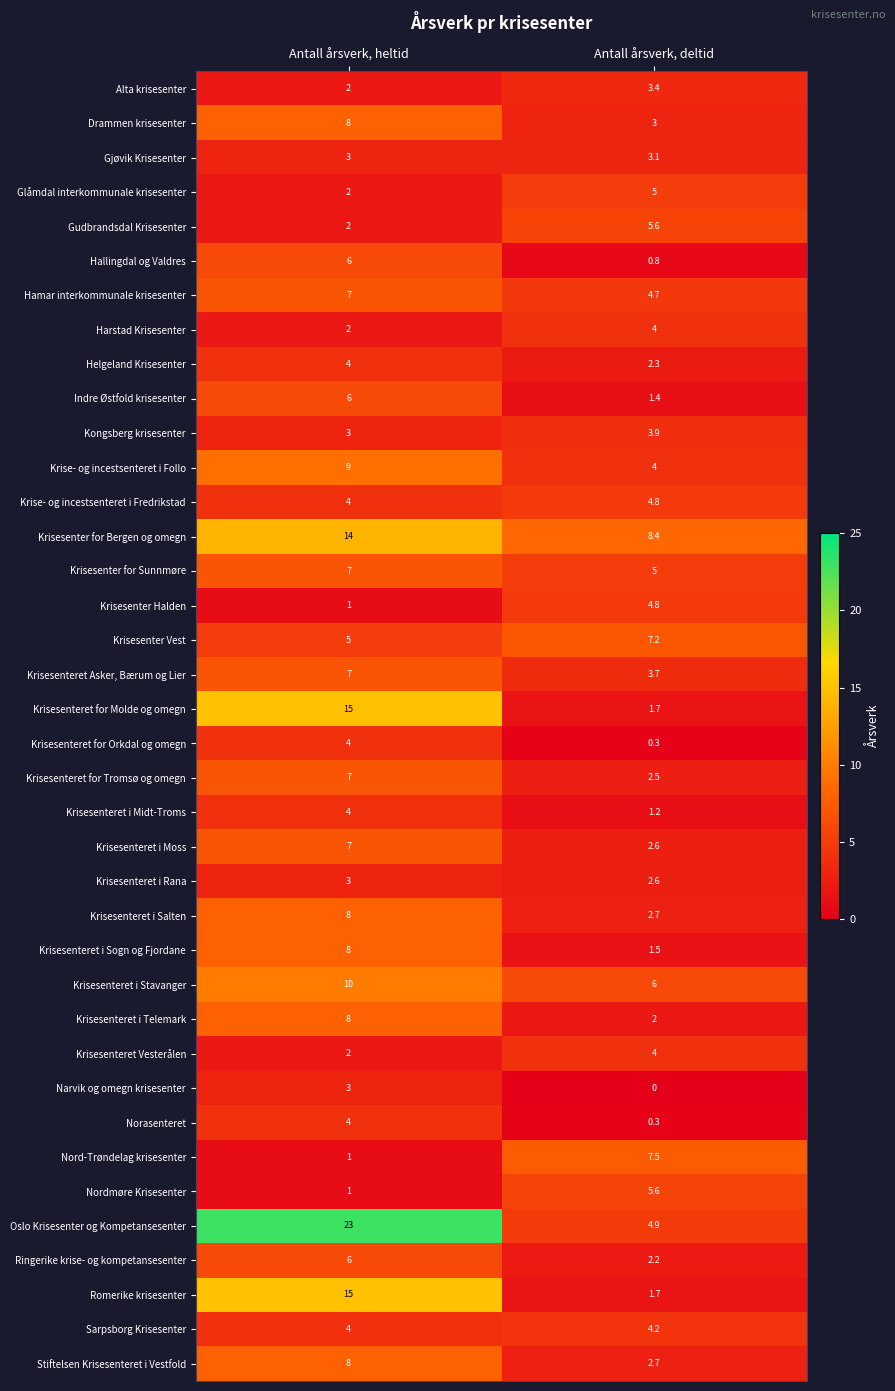

How many values in the Nord-Trøndelag krisesenter series exceed 7?

1